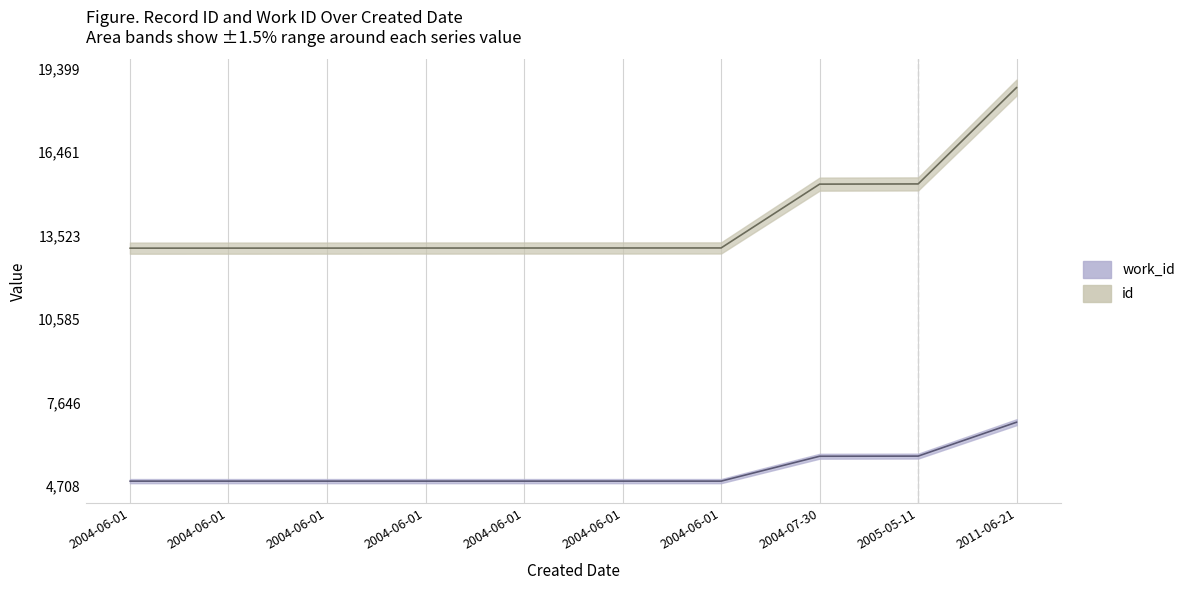

What are all the series names shown in the legend?

id, work_id